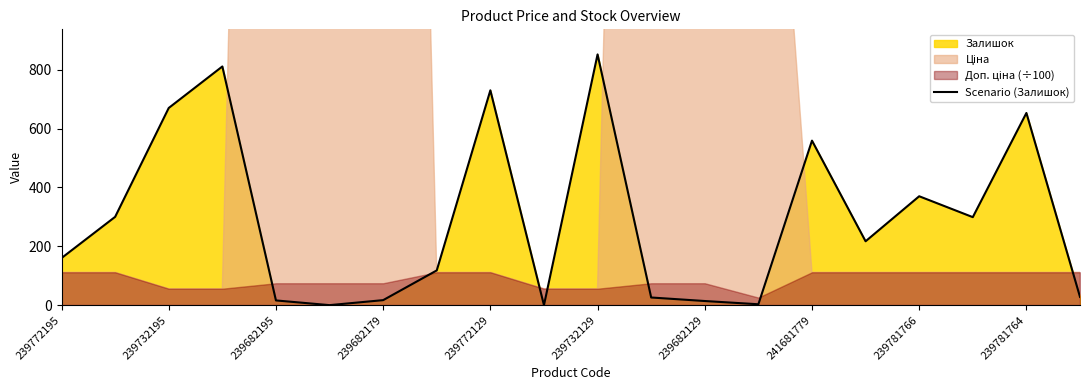

At which label does Scenario (Залишок) reach its peak?

239732129